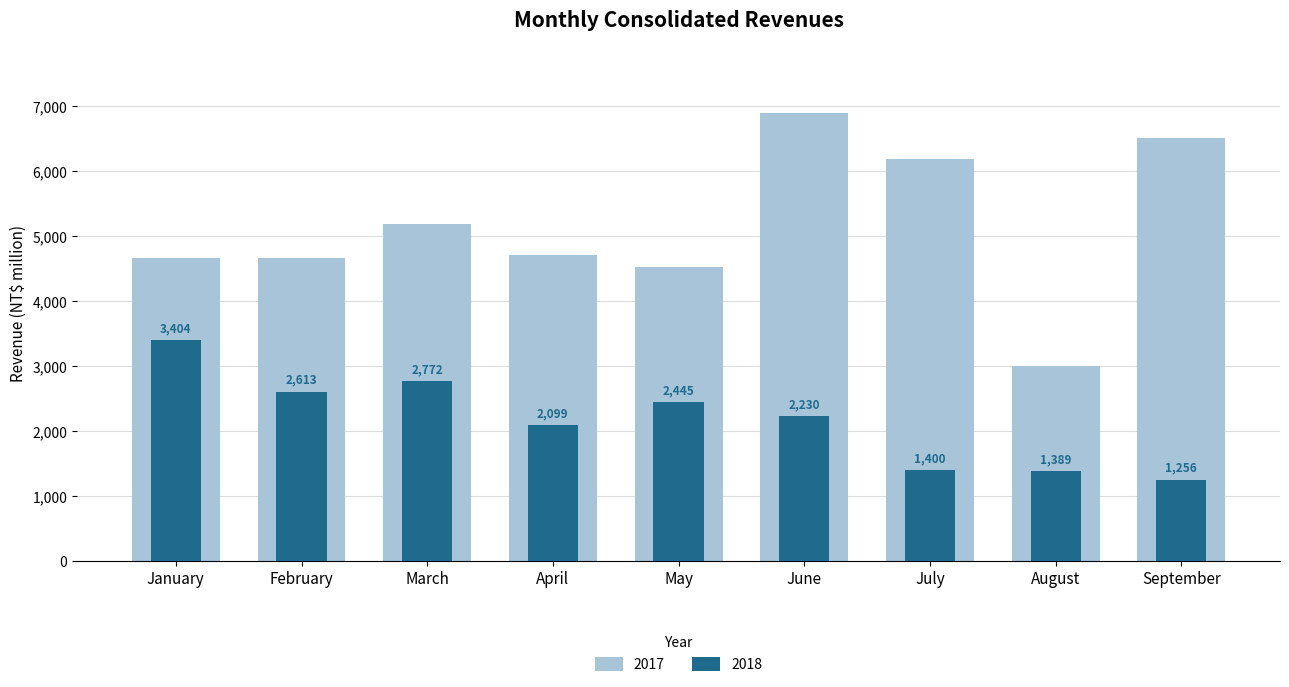

Reading right to left, list all the values displayed in this chart.

2018: September=1255.9	August=1388.8	July=1399.6	June=2229.9	May=2445.3	April=2099.2	March=2771.9	February=2612.9	January=3404.0
2017: September=6510.4	August=3000.9	July=6194.4	June=6891.4	May=4530.7	April=4713.9	March=5196.9	February=4669.1	January=4664.9